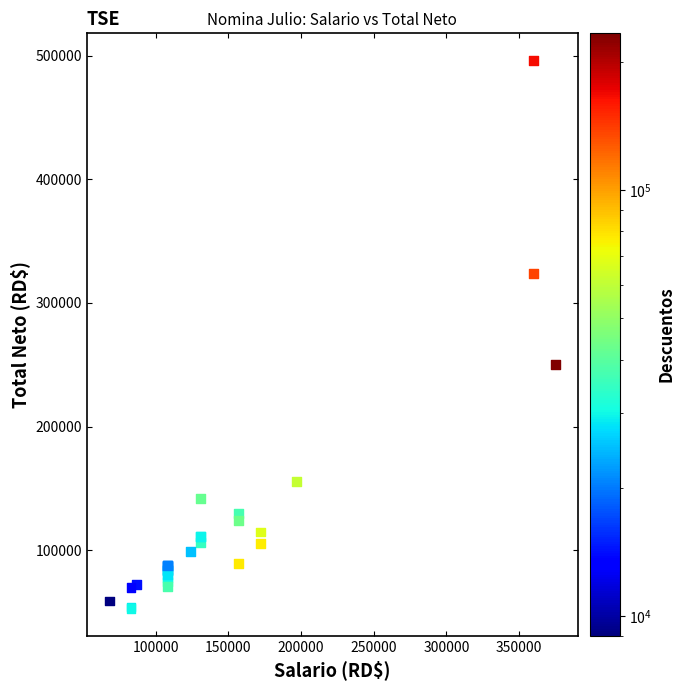

What Y value in the scatter plot is closest to 274452?

249975.4